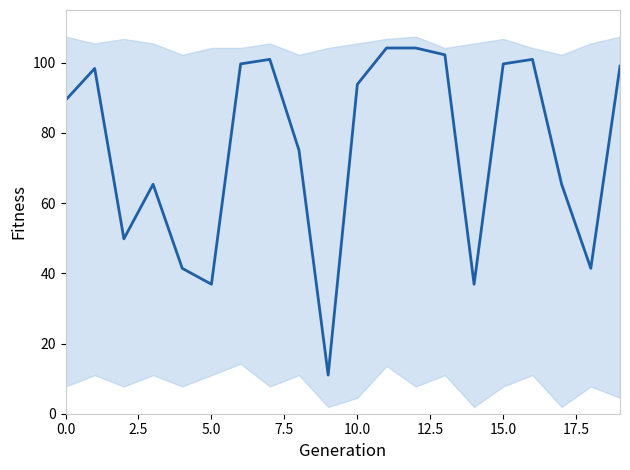

Does the chart display data point markers on the line(s)?

No